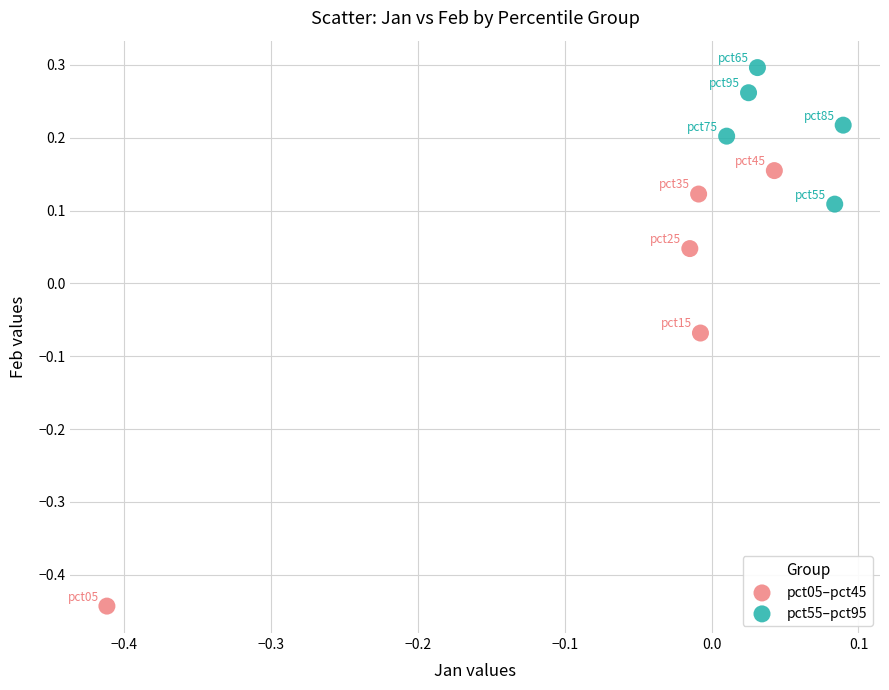

Which series has the widest spread of Y values?

pct05–pct45